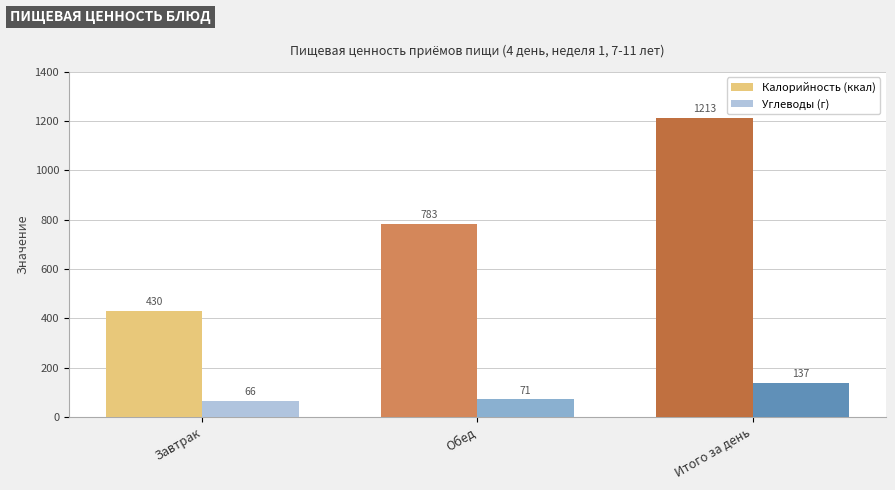

How many Калорийность (ккал) values are between 430 and 1213?

3